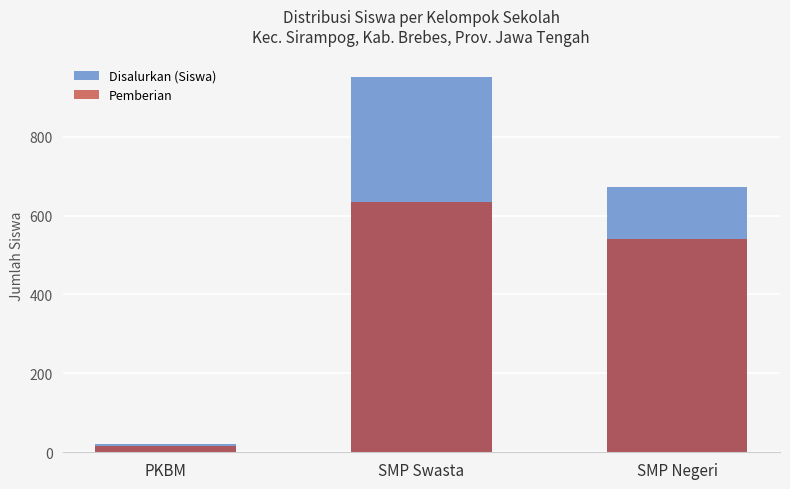

At PKBM, list the series in order from largest to smallest.

Disalurkan (Siswa), Pemberian